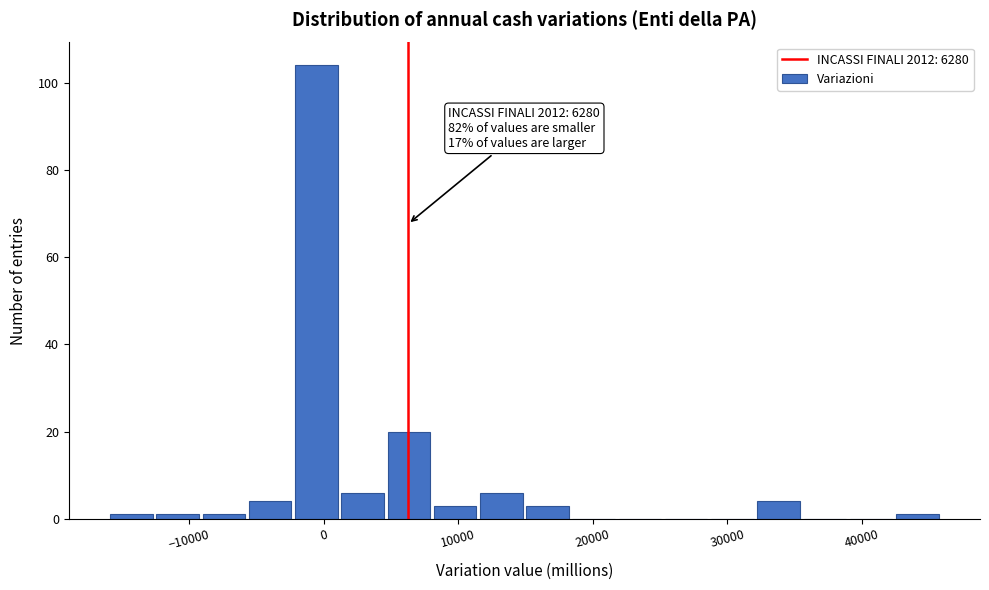

Around what value on the x-axis is the tallest bar? Give the approximate position of its centre, as read against the axis.

-1000